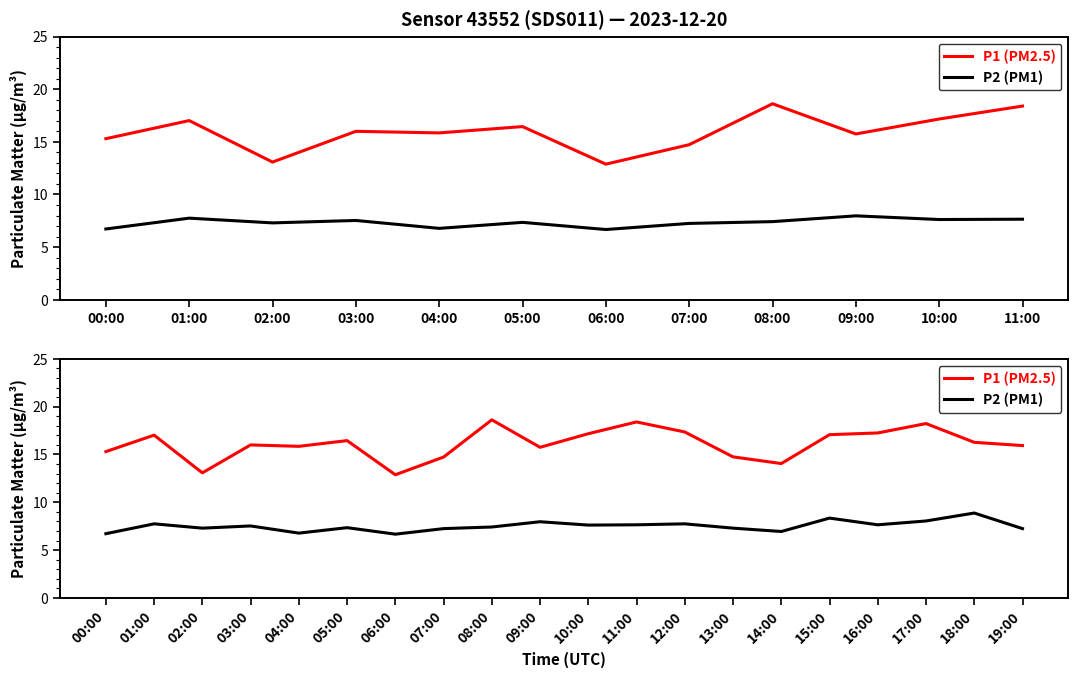

Which label corresponds to the largest value in the chart?

08:00